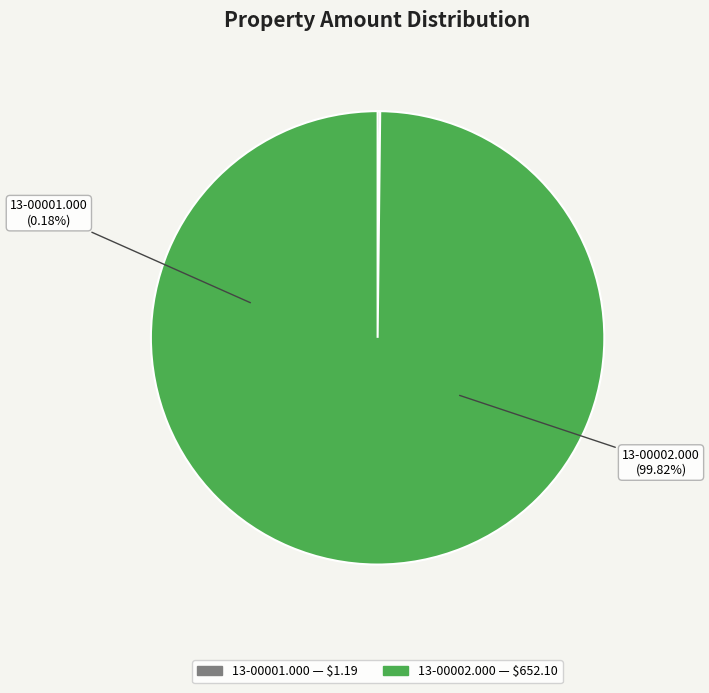

How much of the chart is everything except 13-00002.000?

0.2%